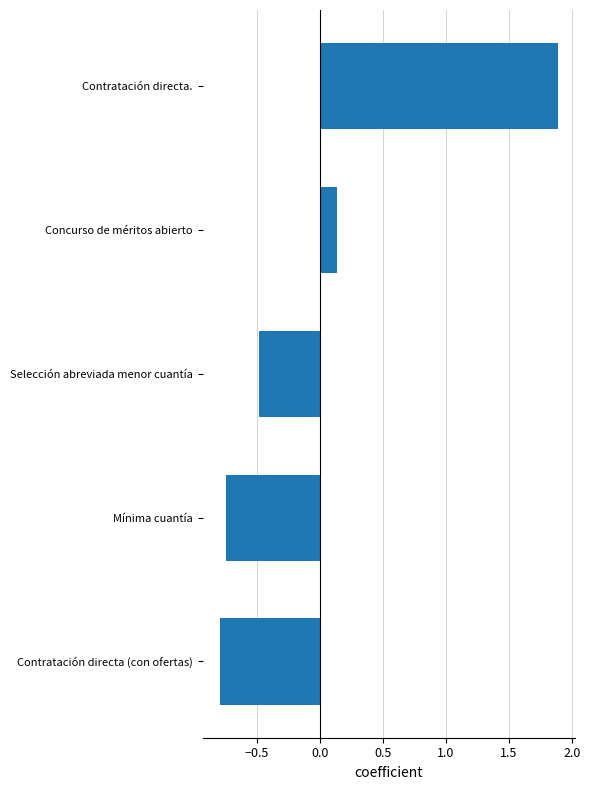

At which label is the value closest to 0?

Concurso de méritos abierto